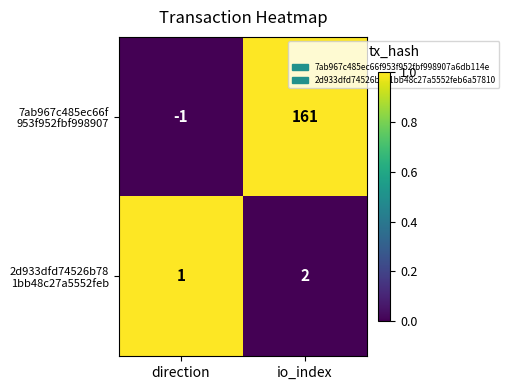

What is the total value across all series at io_index?

163